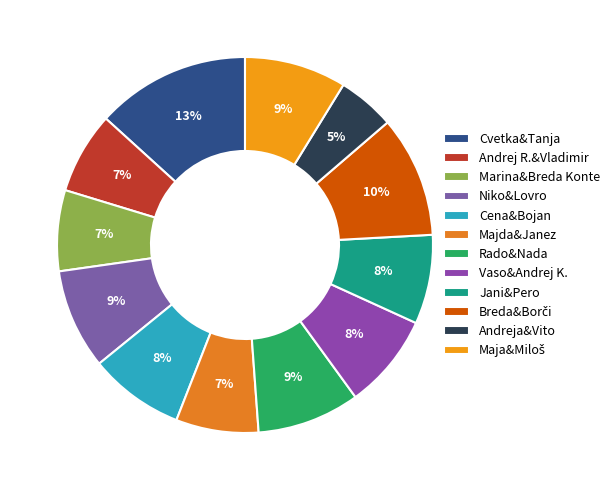

To the nearest percent, what is the difference between the Marina&Breda Konte and Niko&Lovro slice percentages?

2%